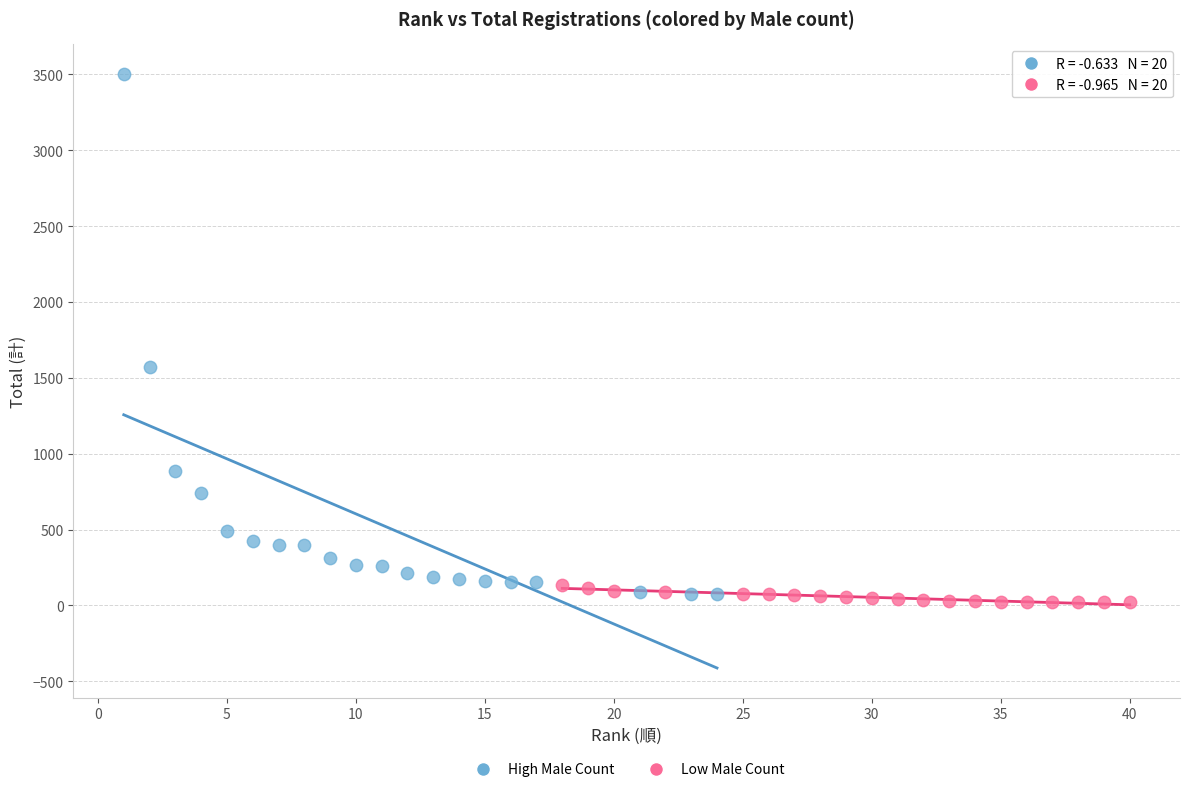

Which series has the largest Y range (max minus min)?

High Male Count